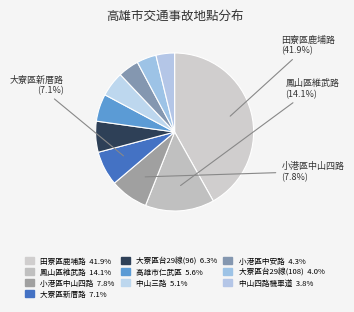

Rank the categories by value from highest to lowest.

田寮區鹿埔路19號前, 鳳山區維武路陸軍官校側門以北50公尺處(北向南), 小港區中山四路機慢車專用車道-北向南(台17線234公里前), 大寮區新厝路119-31號以西60公尺處, 大寮區台29線96.5公里處, 高雄市仁武區, 中山三路, 小港區中安路223號前, 大寮區台29線108.4公里, 中山四路機車道(北上)